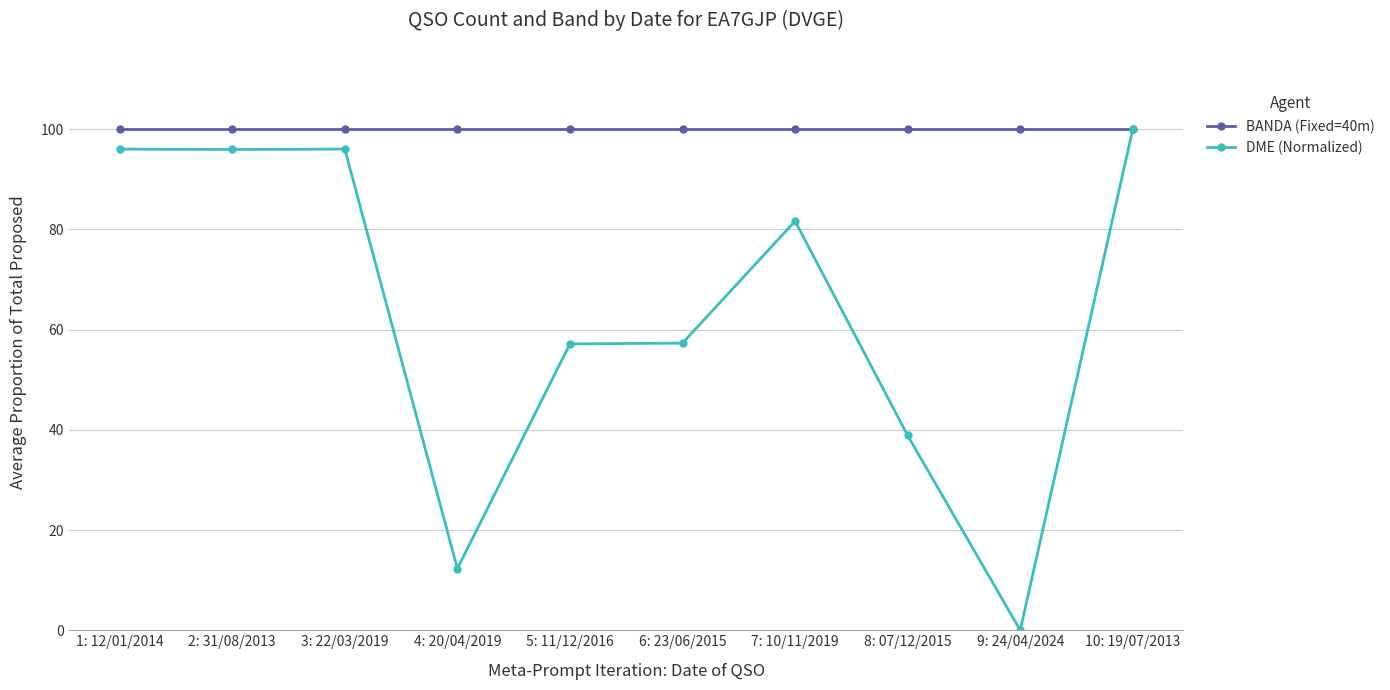

What is the greatest value displayed?

100.0